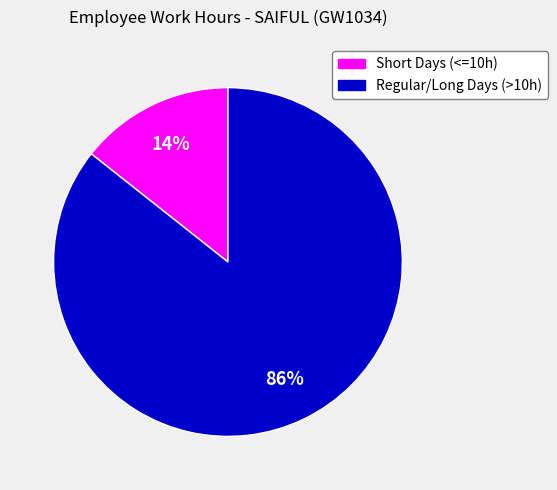

Does any single category account for the majority?

Yes